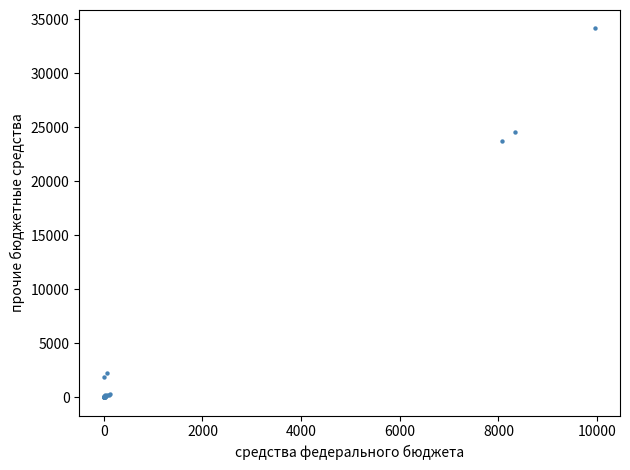

What Y value in the scatter plot is closest to 17079?

23763.7